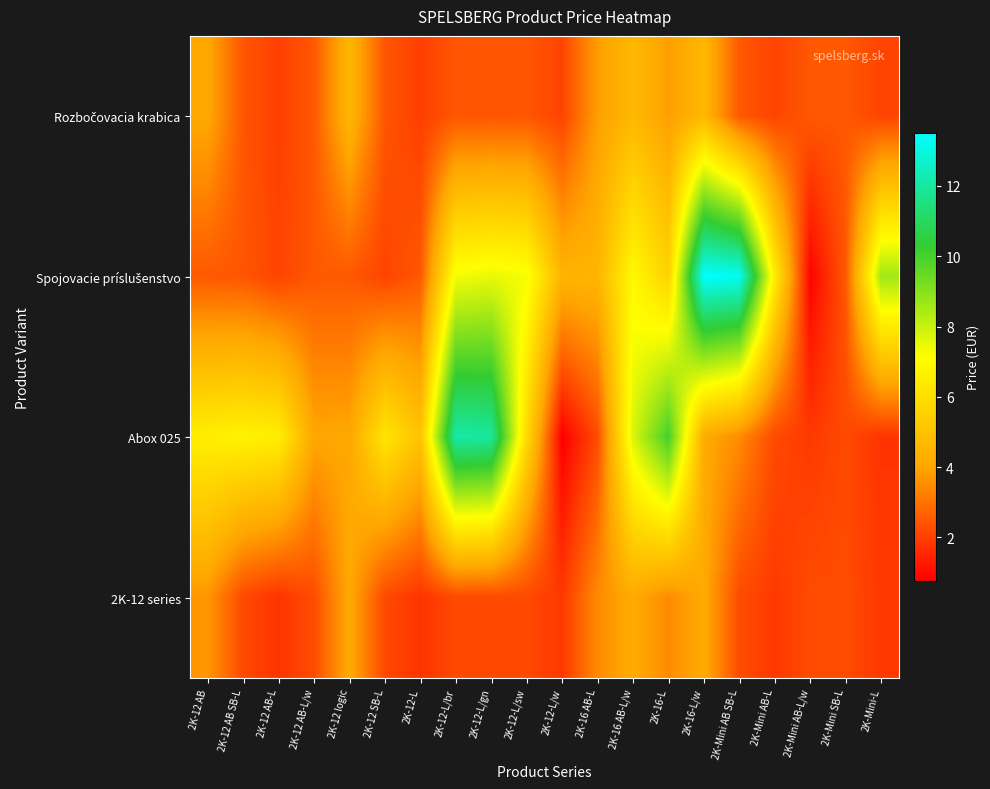

What is the difference between the highest and lowest values at 2K-Mini AB-L?

4.6